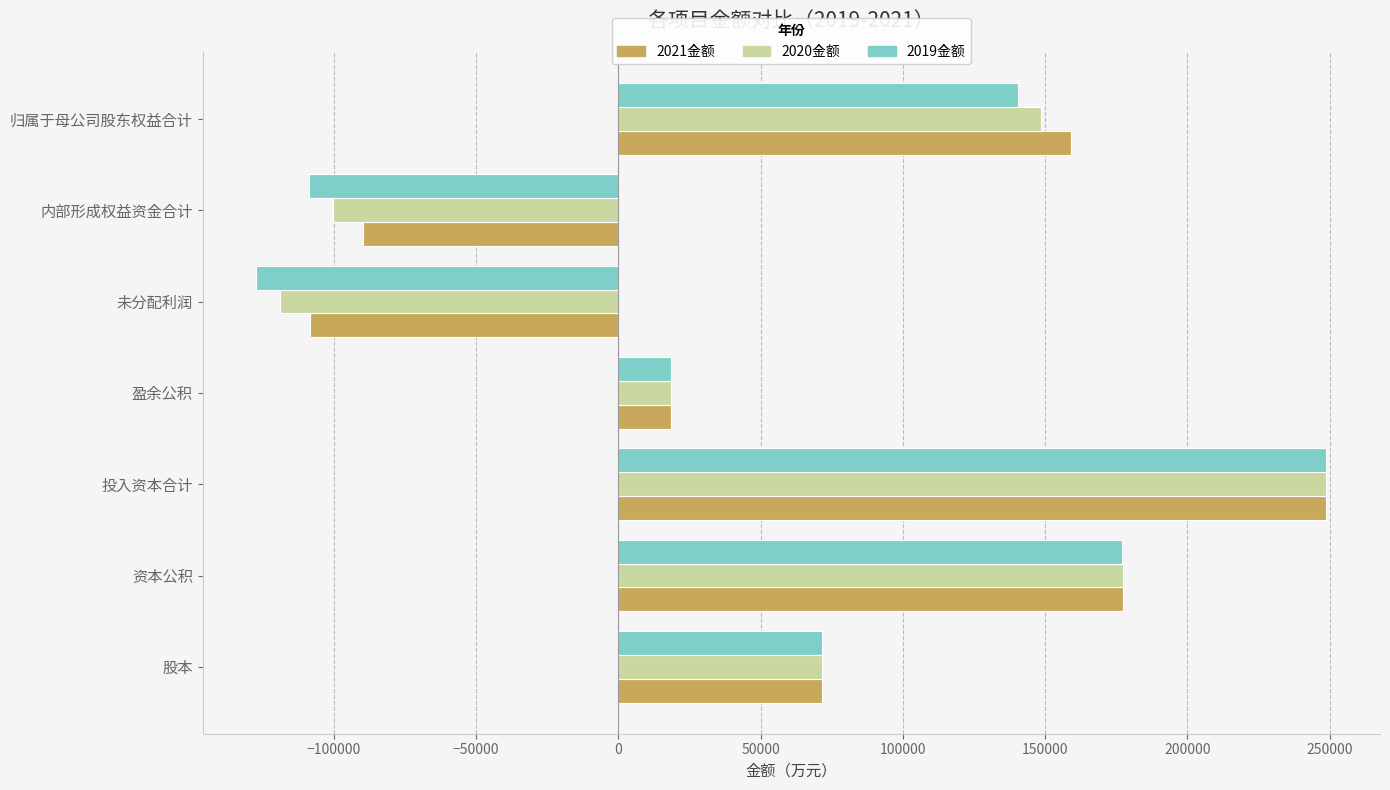

What is the total value across all series at 未分配利润?

-354757.8